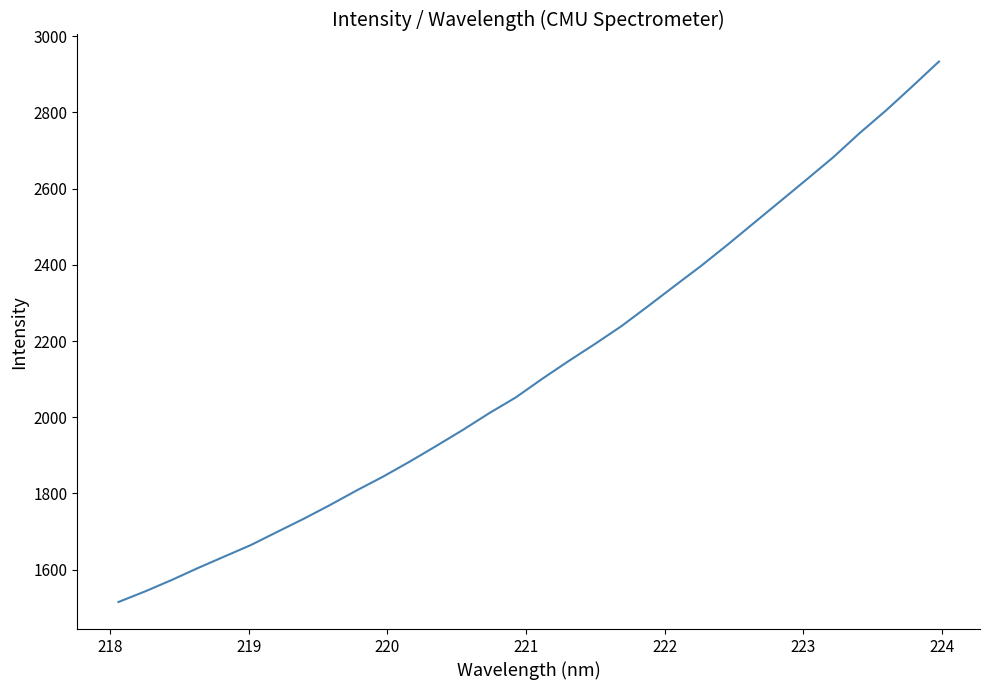

What is the difference between the maximum and minimum values?

1418.3